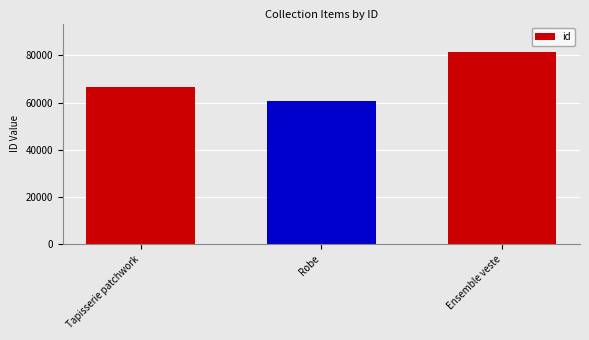

How many distinct data groups are displayed?

1